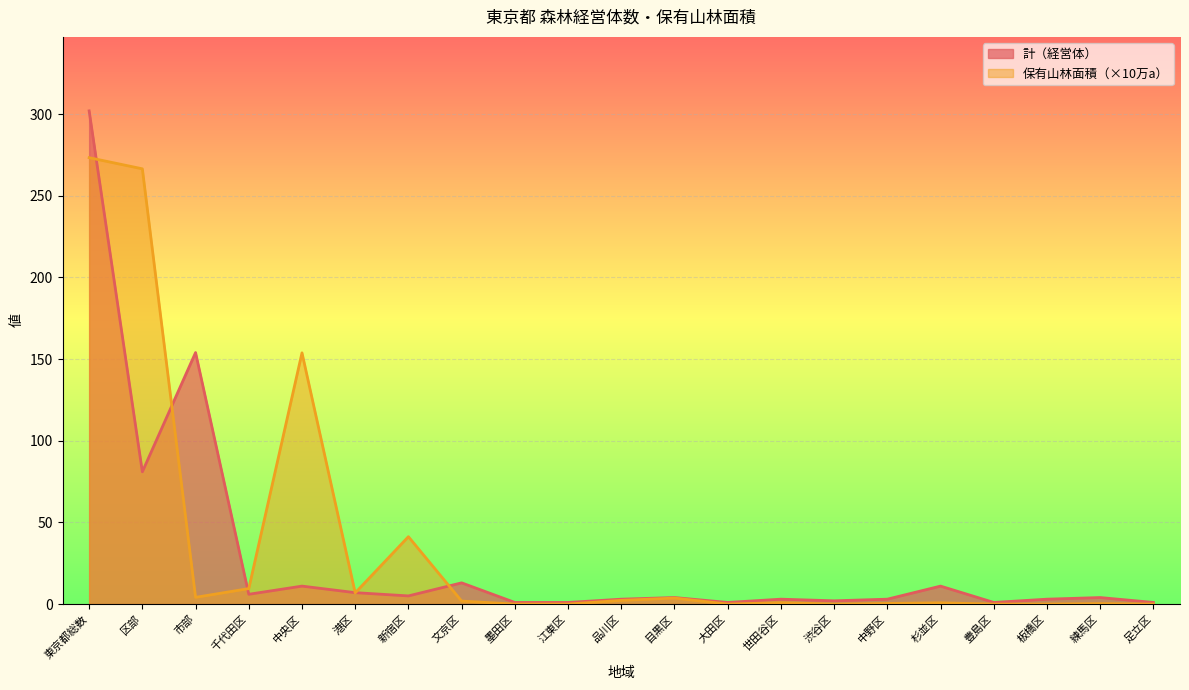

What is the value of the 保有山林面積（a） point at the 17th from the left?

0.8